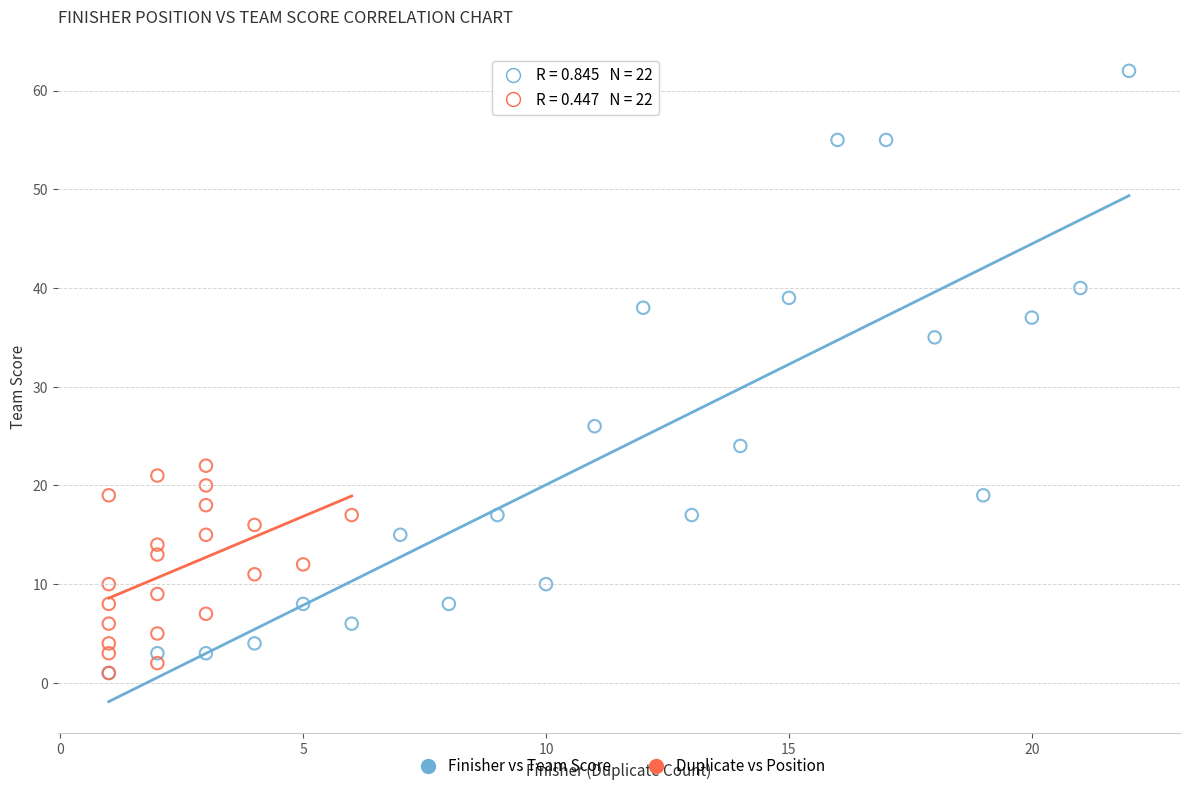

Which series has the largest Y range (max minus min)?

Finisher vs Team Score